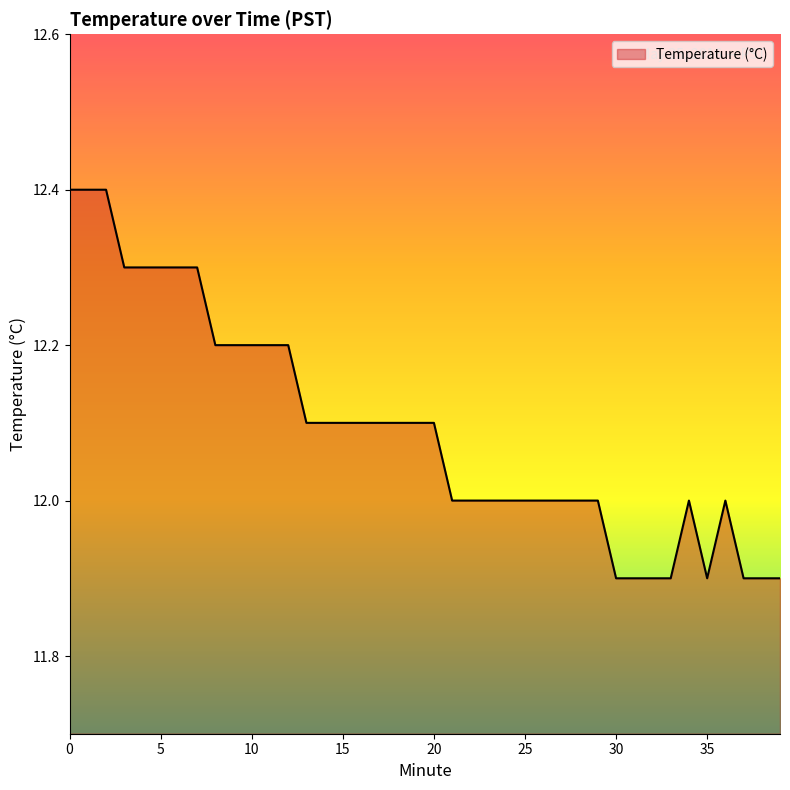

What is the difference between the maximum and minimum values?

0.5